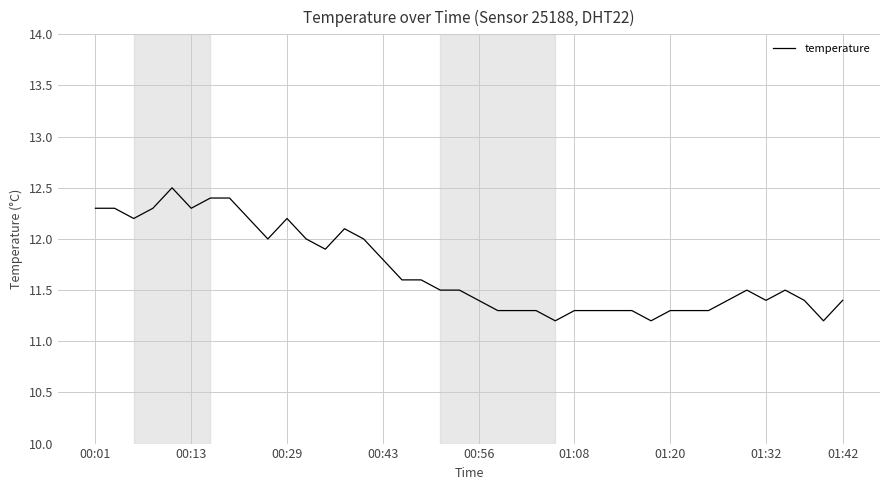

What is the minimum value shown in the chart?

11.2